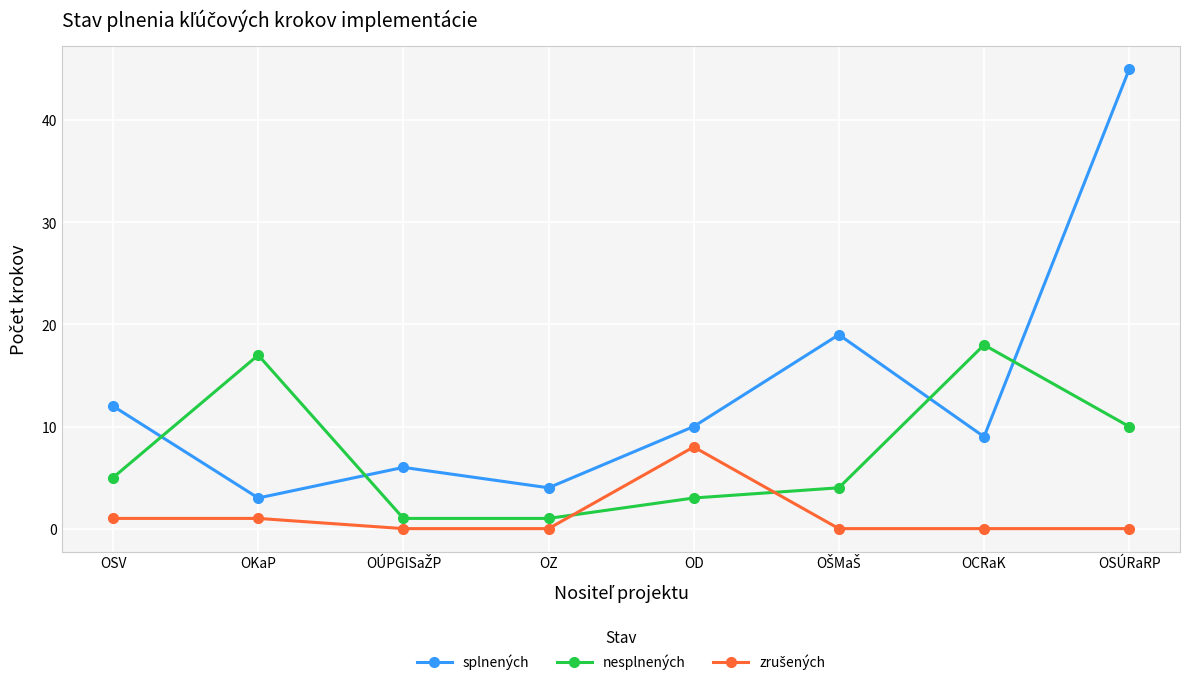

What is the value of the nesplnených point at the 5th from the left?

3